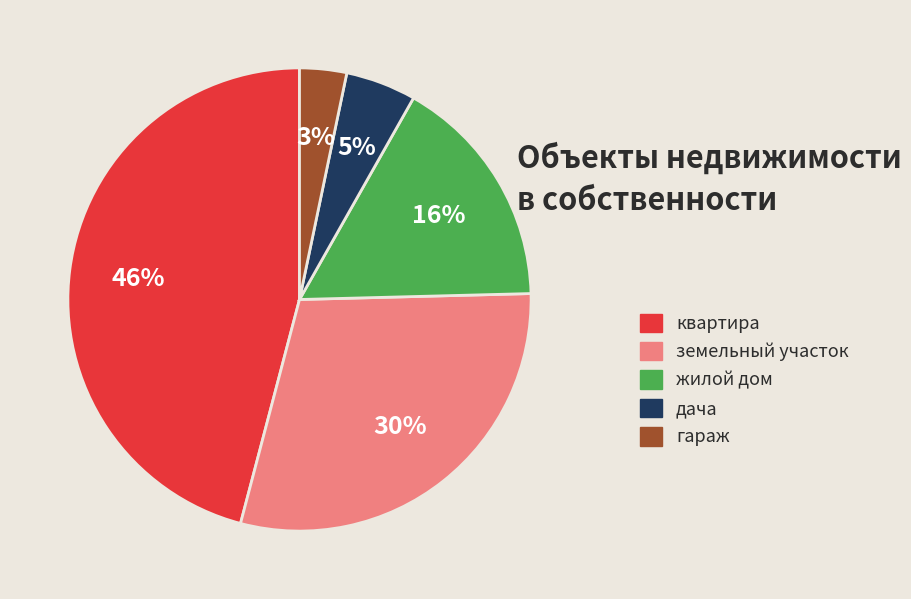

Does квартира represent more than half of the total?

No